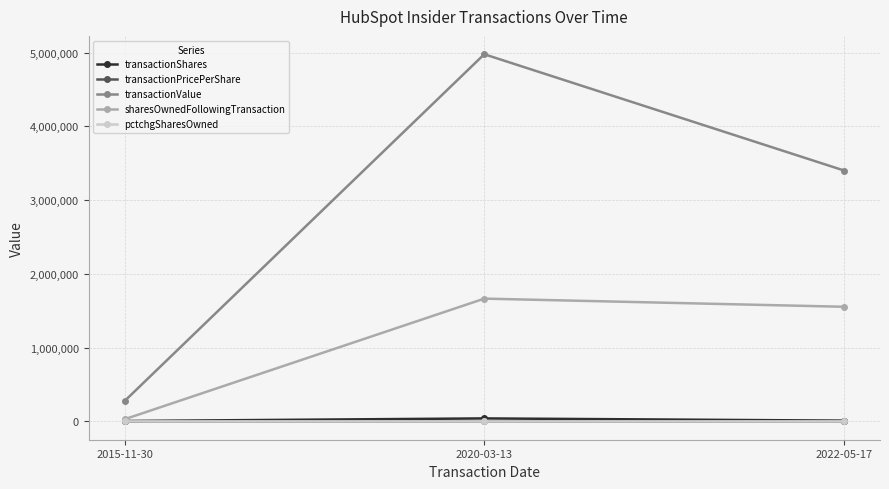

At which category is the sum across all series the highest?

2020-03-13